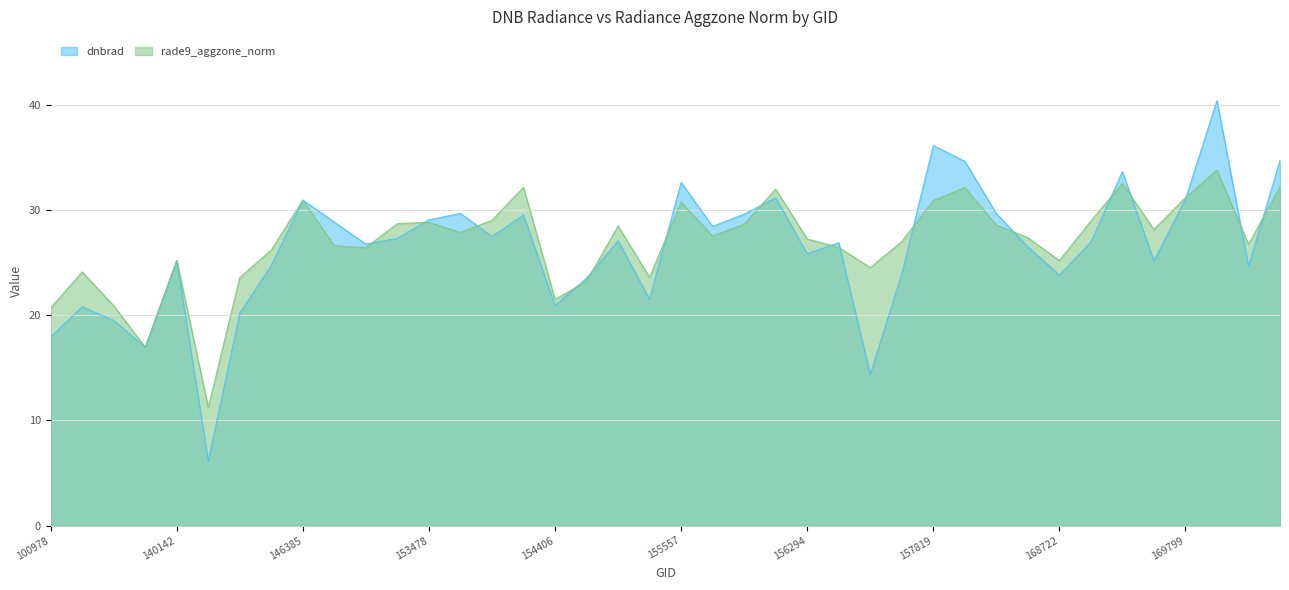

Rank the series by their average value, from lowest to highest.

dnbrad, rade9_aggzone_norm